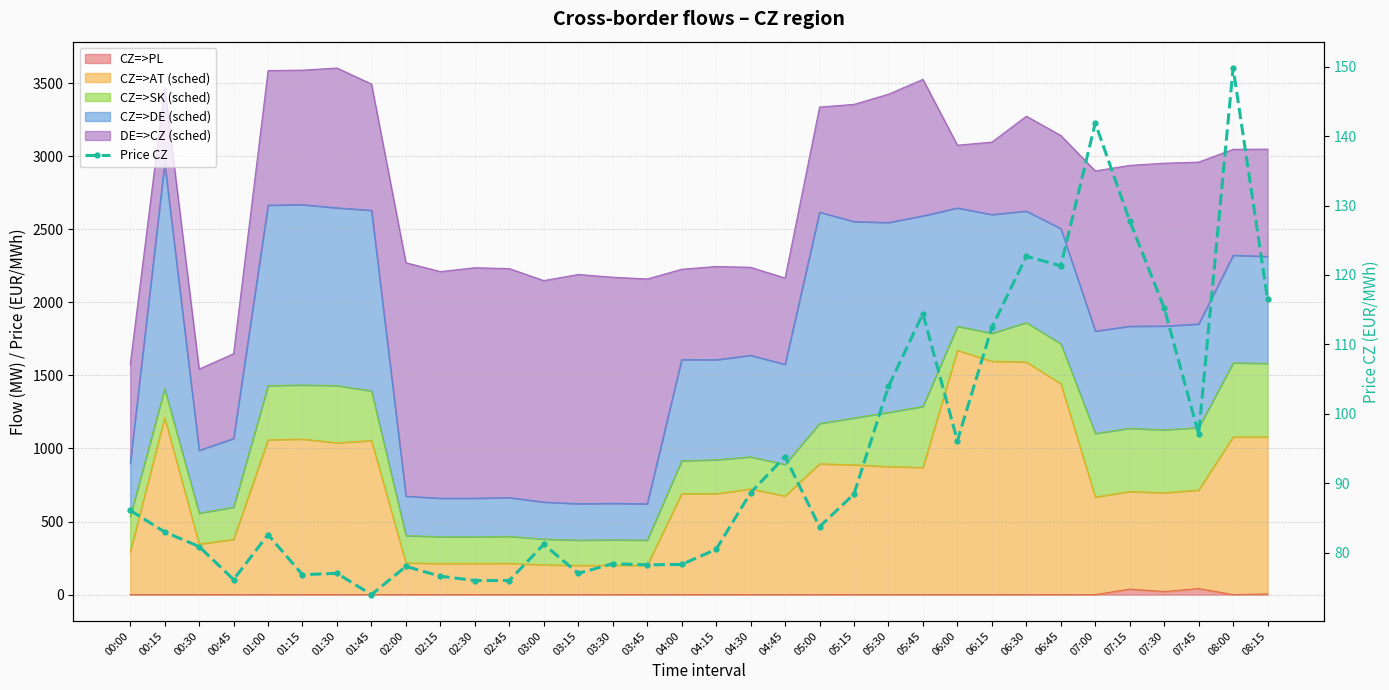

At which label does the data first exceed 83?

00:00